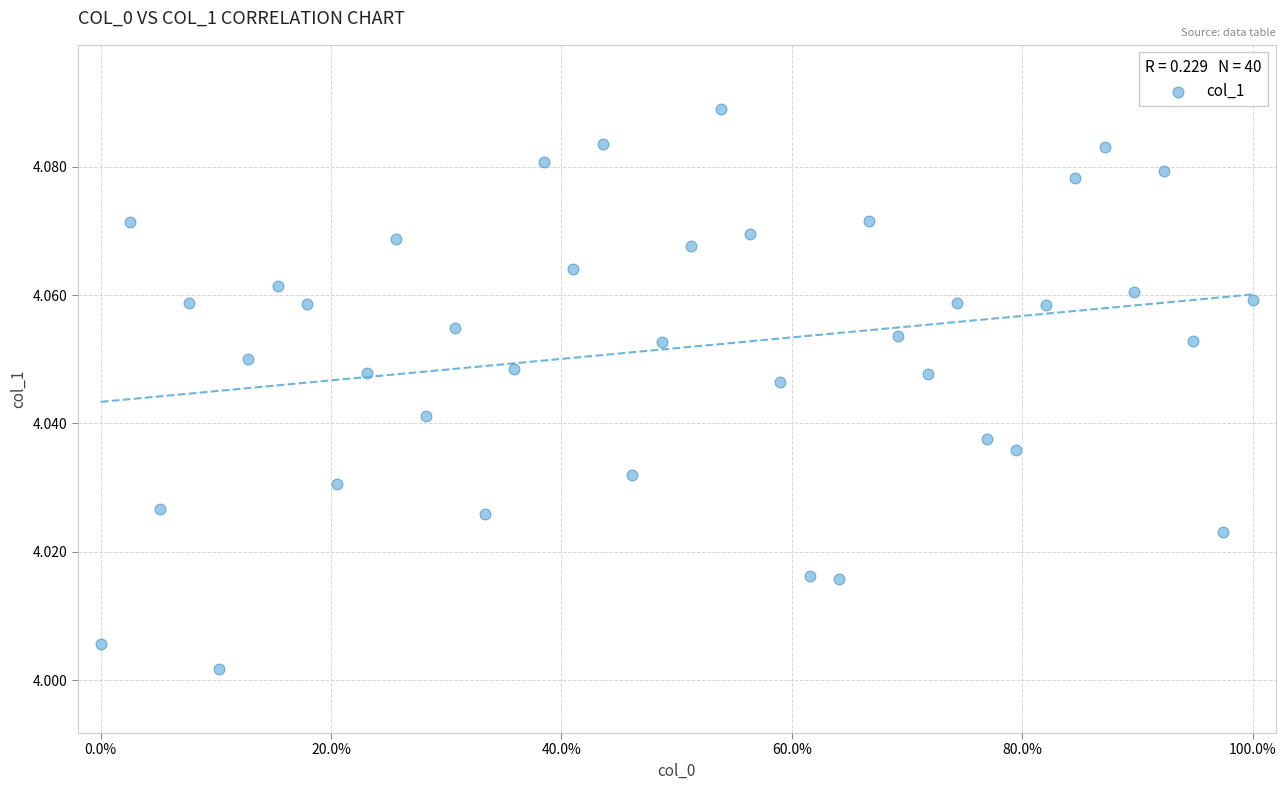

What is the range of X values (max minus min)?

100.0